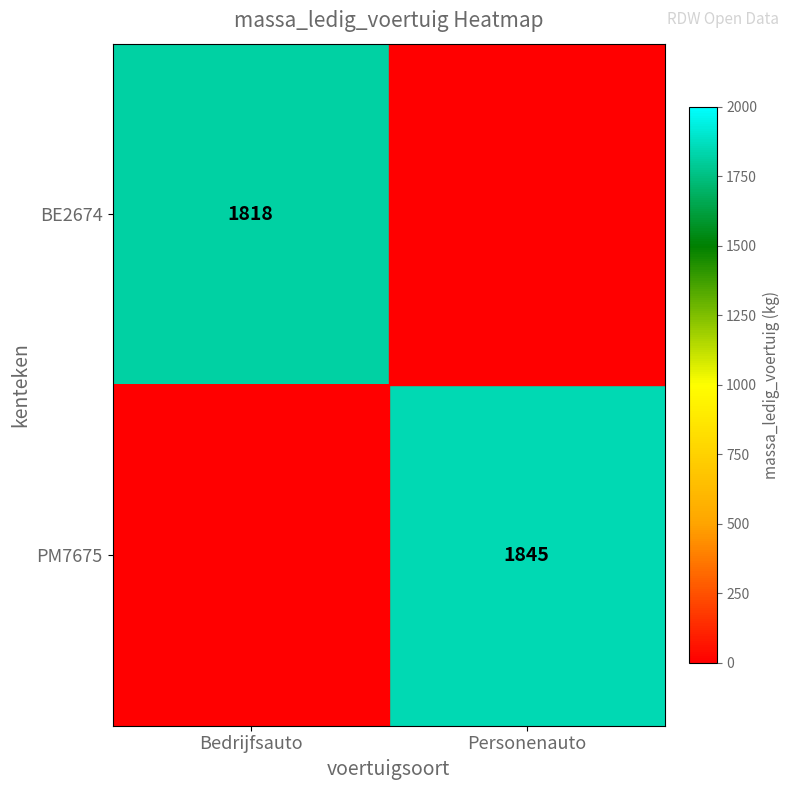

The PM7675 series shows 1845 at Personenauto. True or false?

True